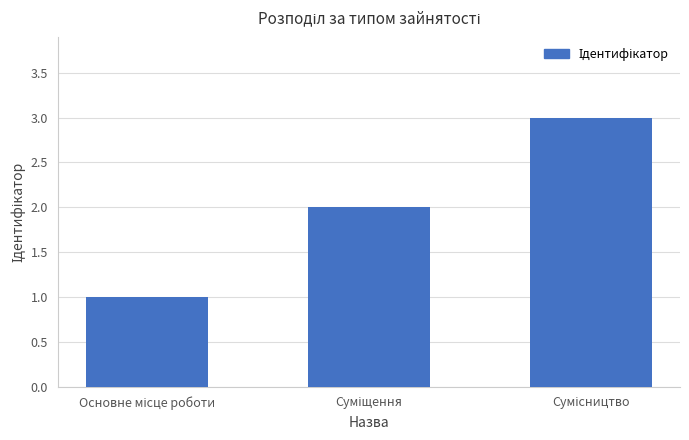

What is the average value?

2